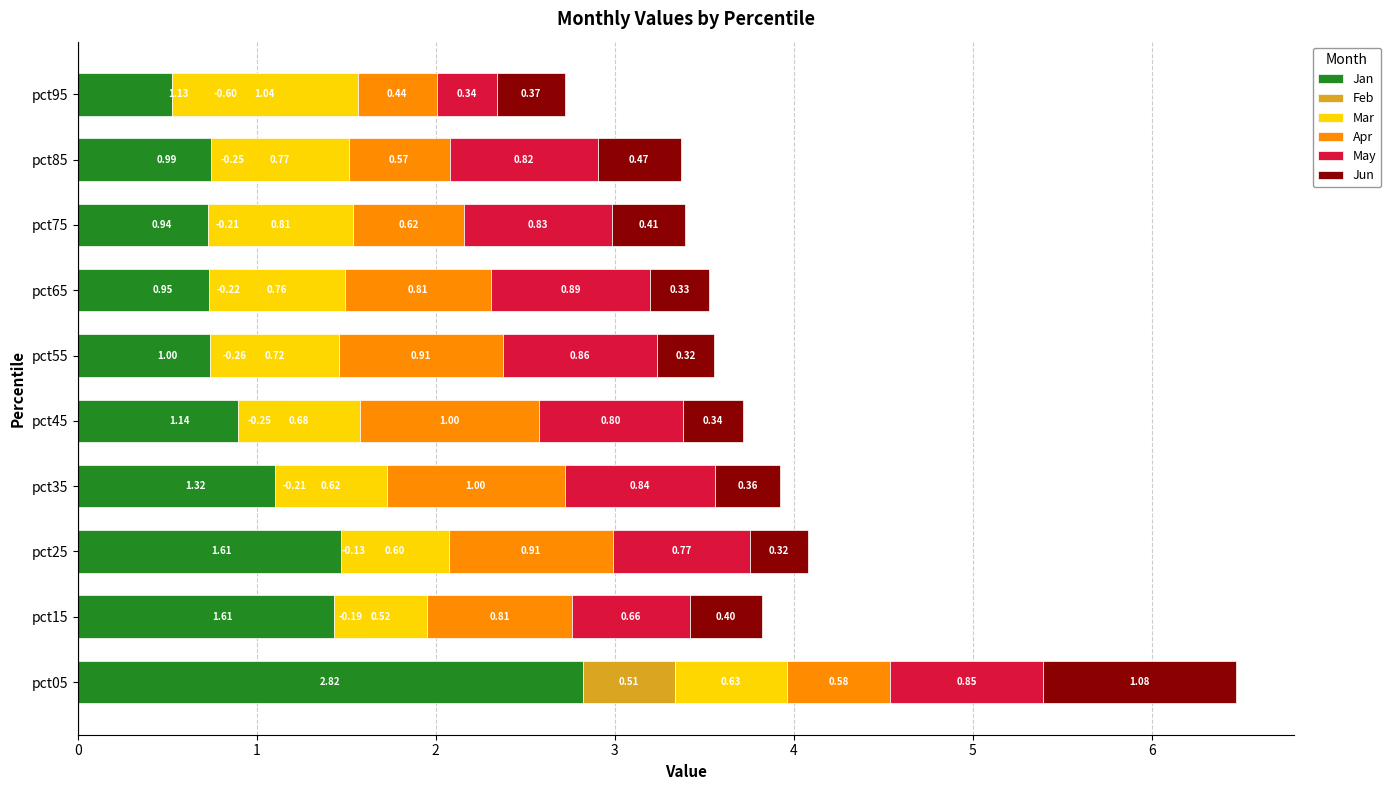

What are all the series names shown in the legend?

Jan, Feb, Mar, Apr, May, Jun